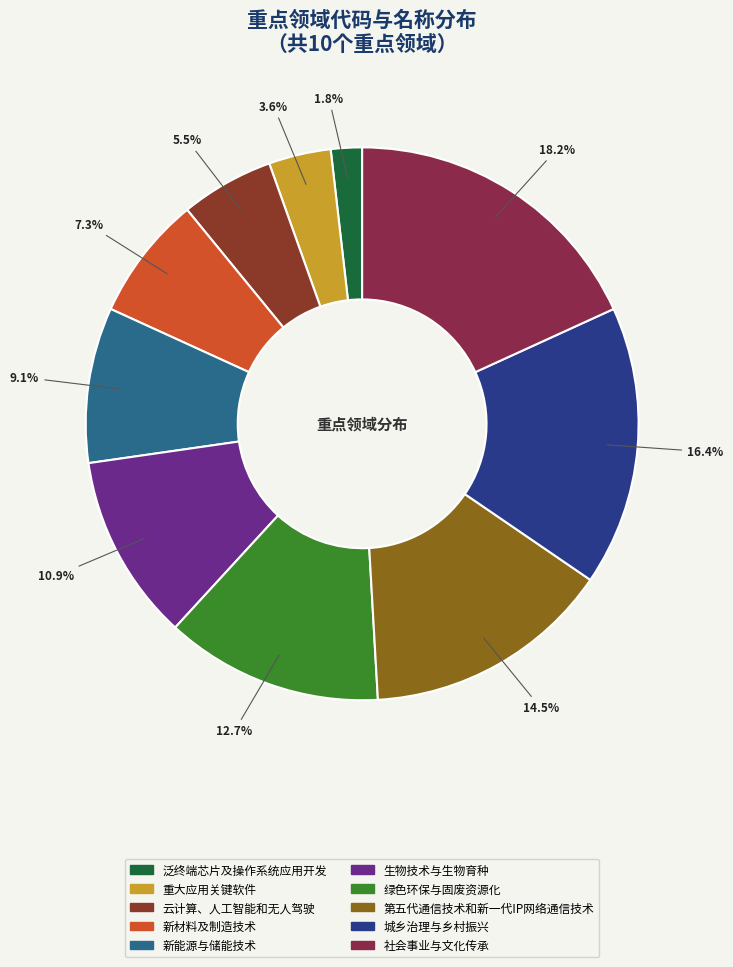

How many segments does this pie chart have?

10